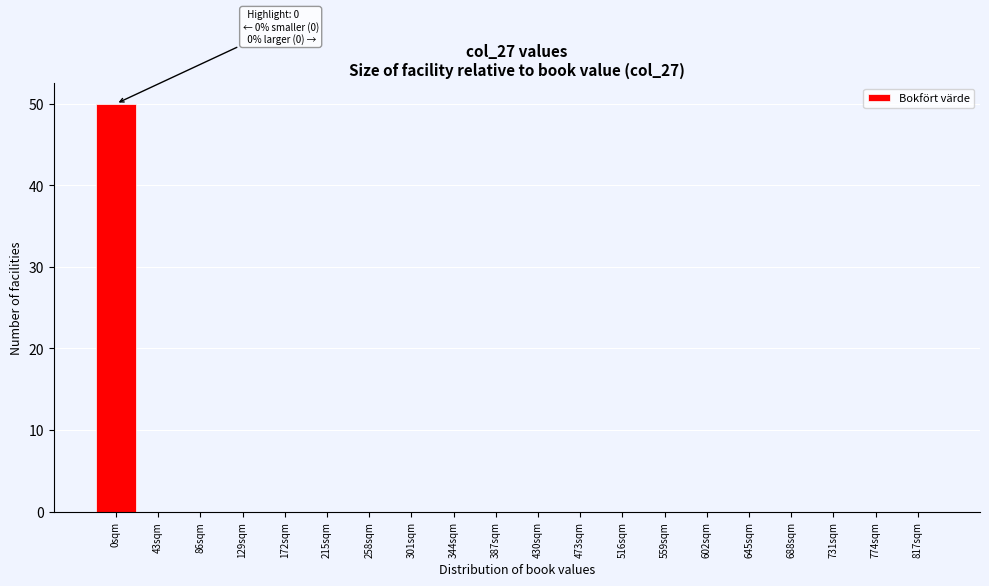

Reading left to right, list all the values displayed in this chart.

0sqm=50	43sqm=0	86sqm=0	129sqm=0	172sqm=0	215sqm=0	258sqm=0	301sqm=0	344sqm=0	387sqm=0	430sqm=0	473sqm=0	516sqm=0	559sqm=0	602sqm=0	645sqm=0	688sqm=0	731sqm=0	774sqm=0	817sqm=0